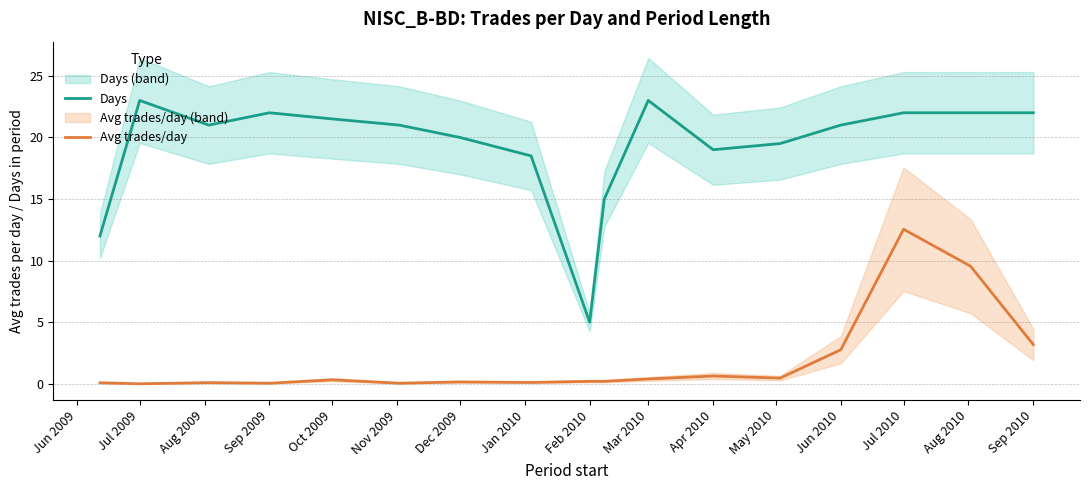

How many interior local valleys does the Days series have?

3